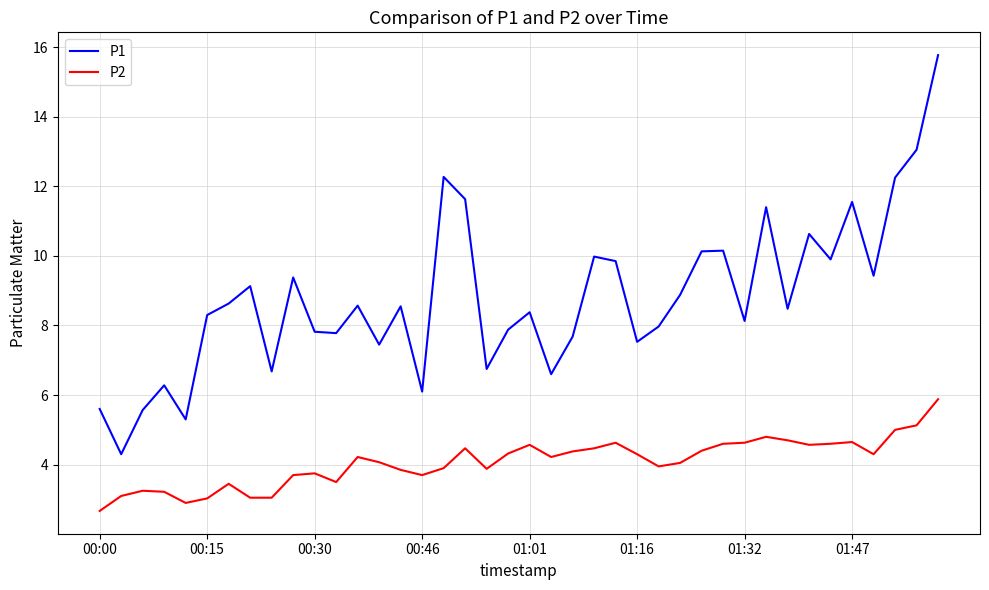

What is the difference between the second highest and minimum values in the P2 series?

2.5